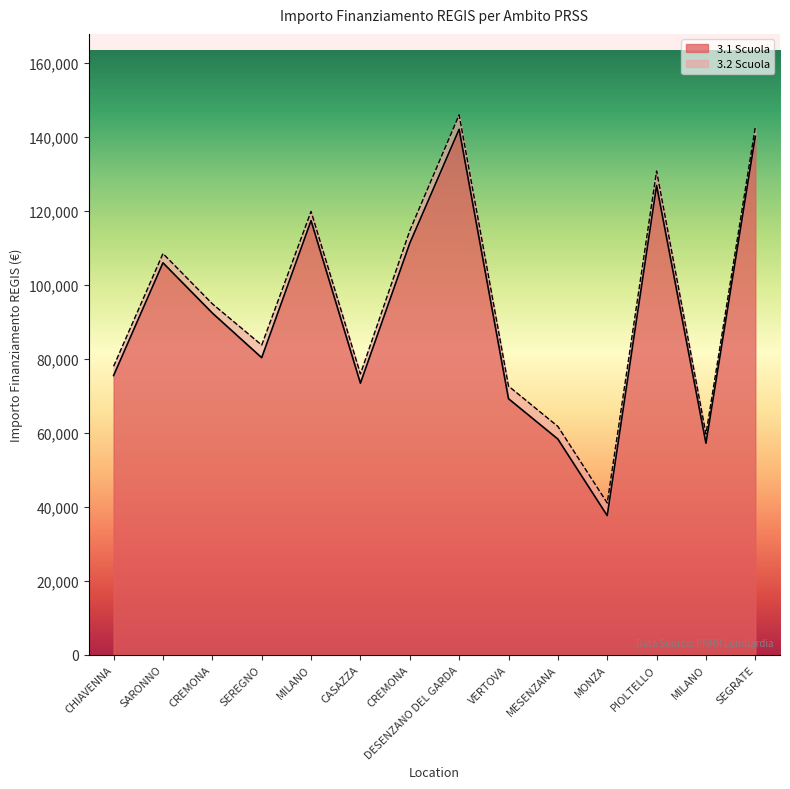

Rank the categories by value from highest to lowest.

DESENZANO DEL GARDA, SEGRATE, PIOLTELLO, MILANO, CREMONA, SARONNO, CREMONA, SEREGNO, CHIAVENNA, CASAZZA, VERTOVA, MESENZANA, MILANO, MONZA